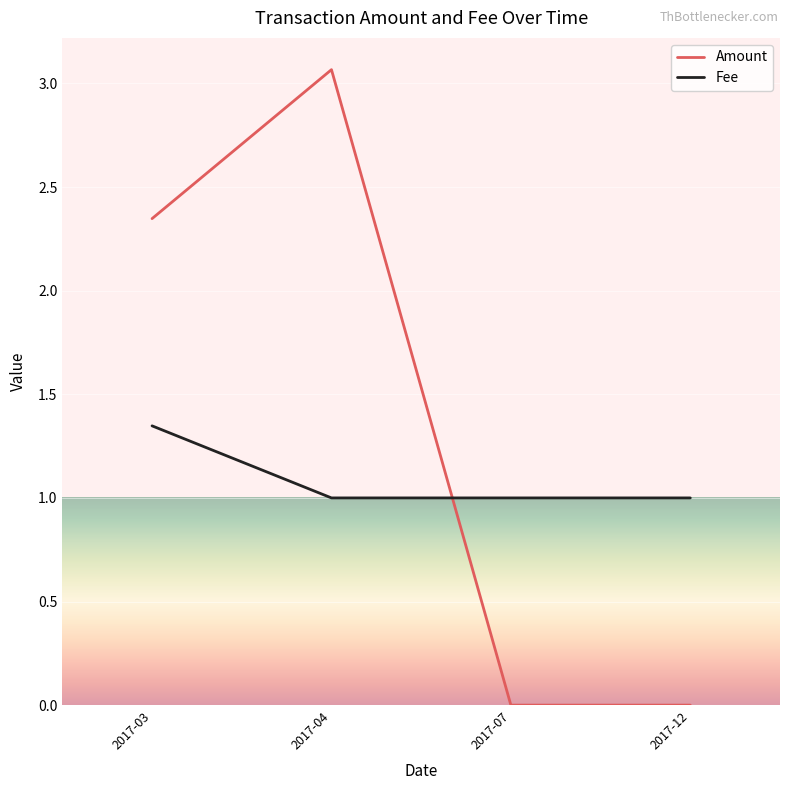

How many intersections are there between Fee and Amount?

1